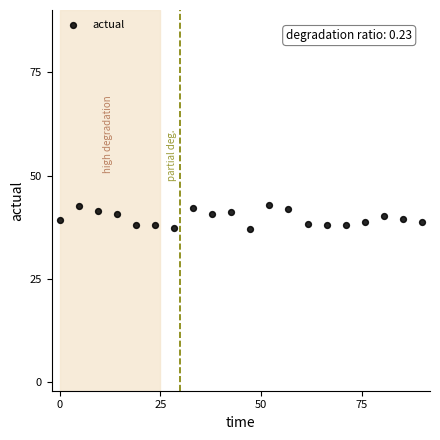

What is the range of Y values (max minus min)?

5.7